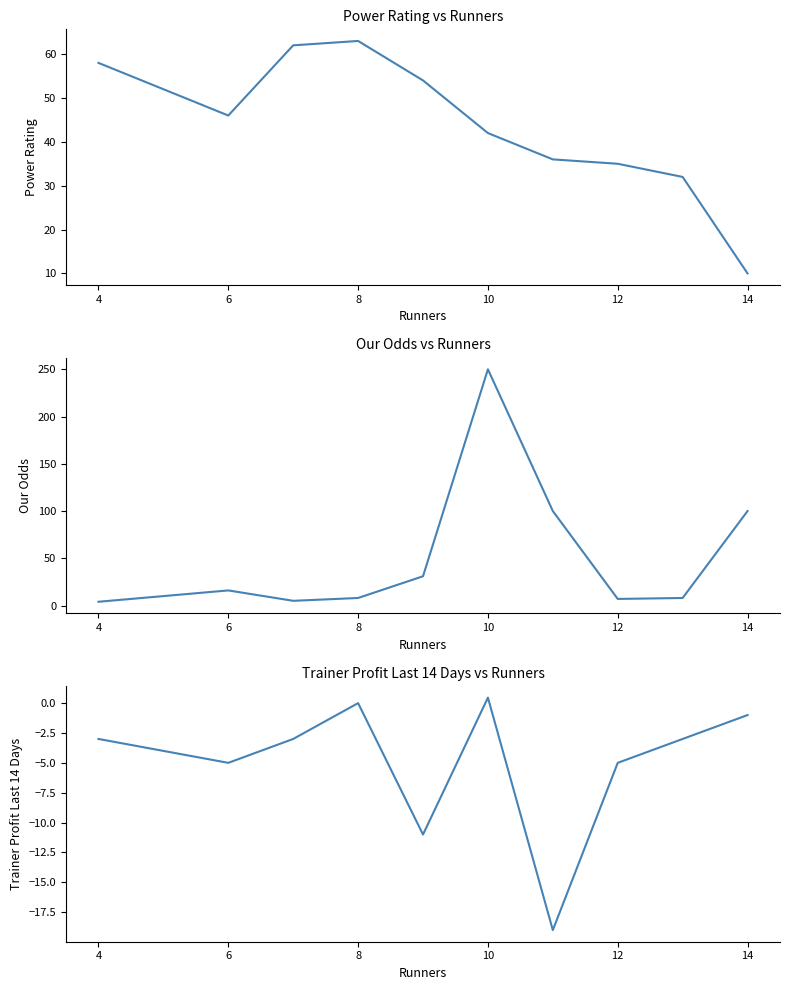

Count the number of data series in this chart.

3